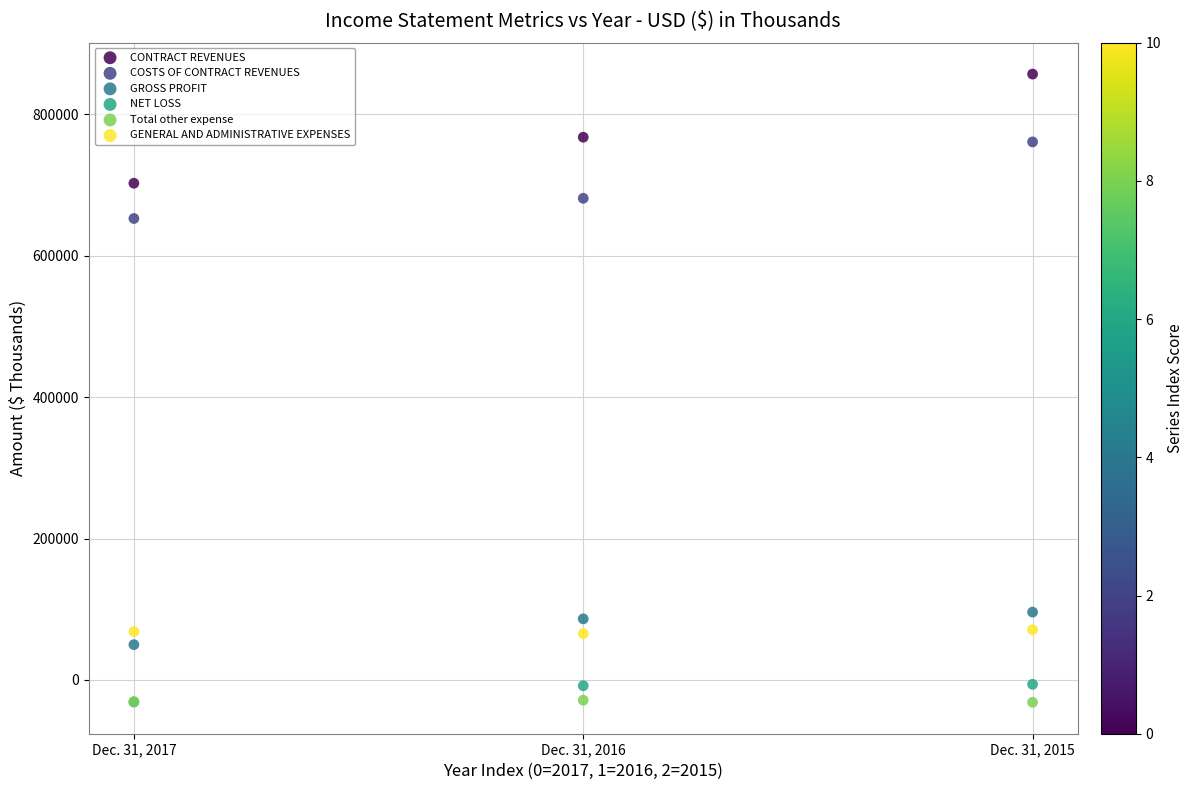

Across all series, what Y value is closest to 412616?

652620